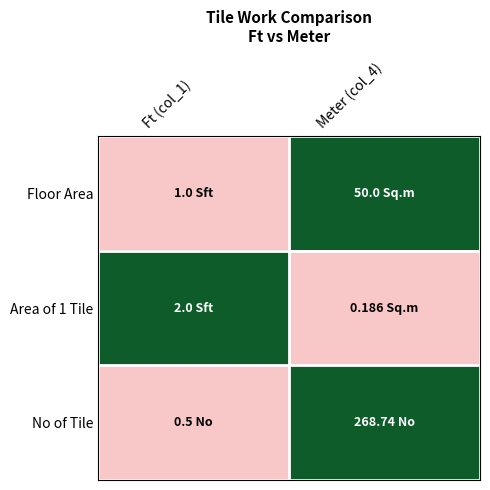

Between Meter (col_4) and Ft (col_1), which is larger?

Meter (col_4)